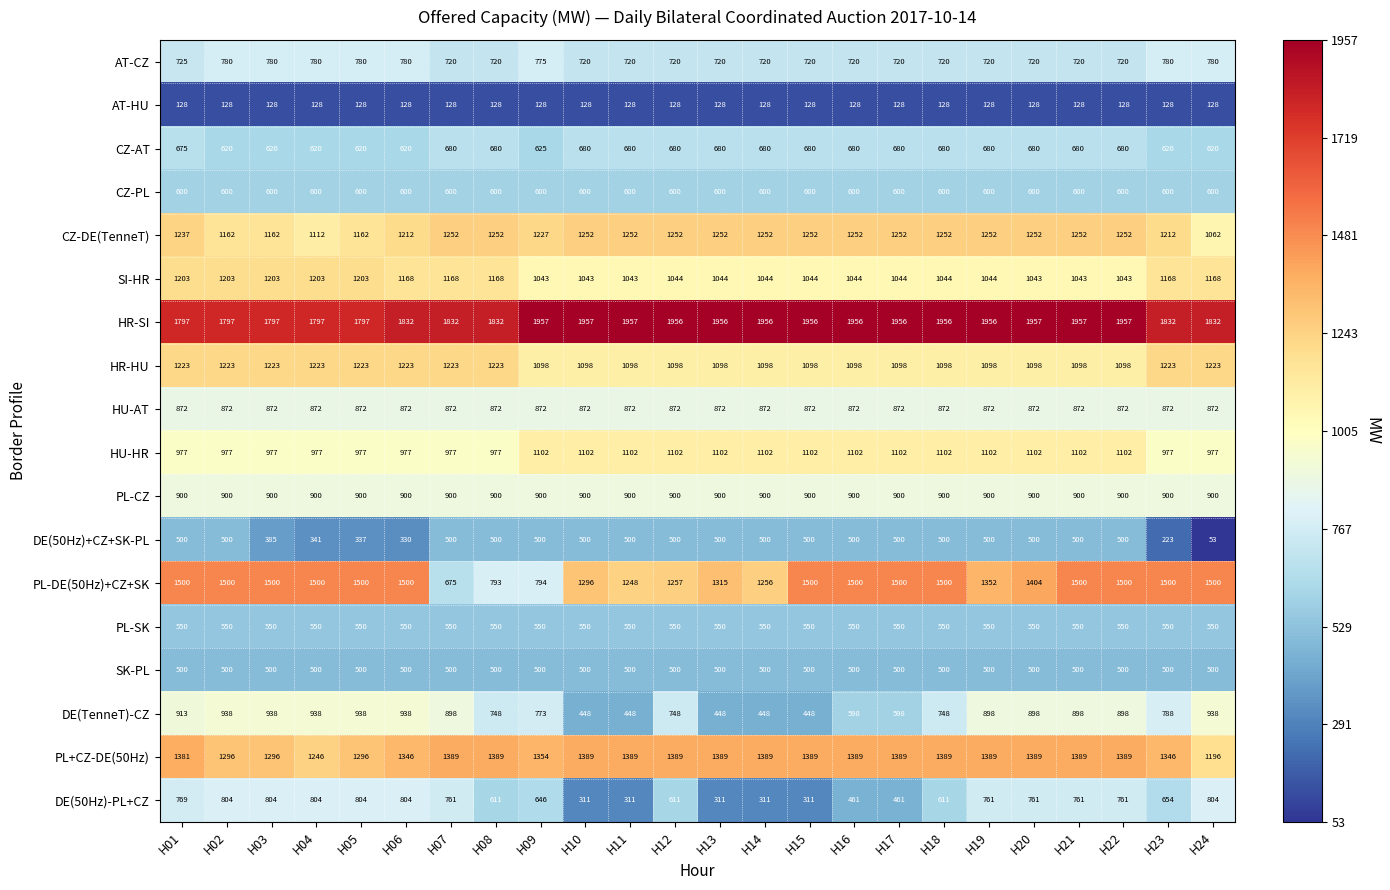

What is the sum of the HR-SI values at H24 and H05?

3629